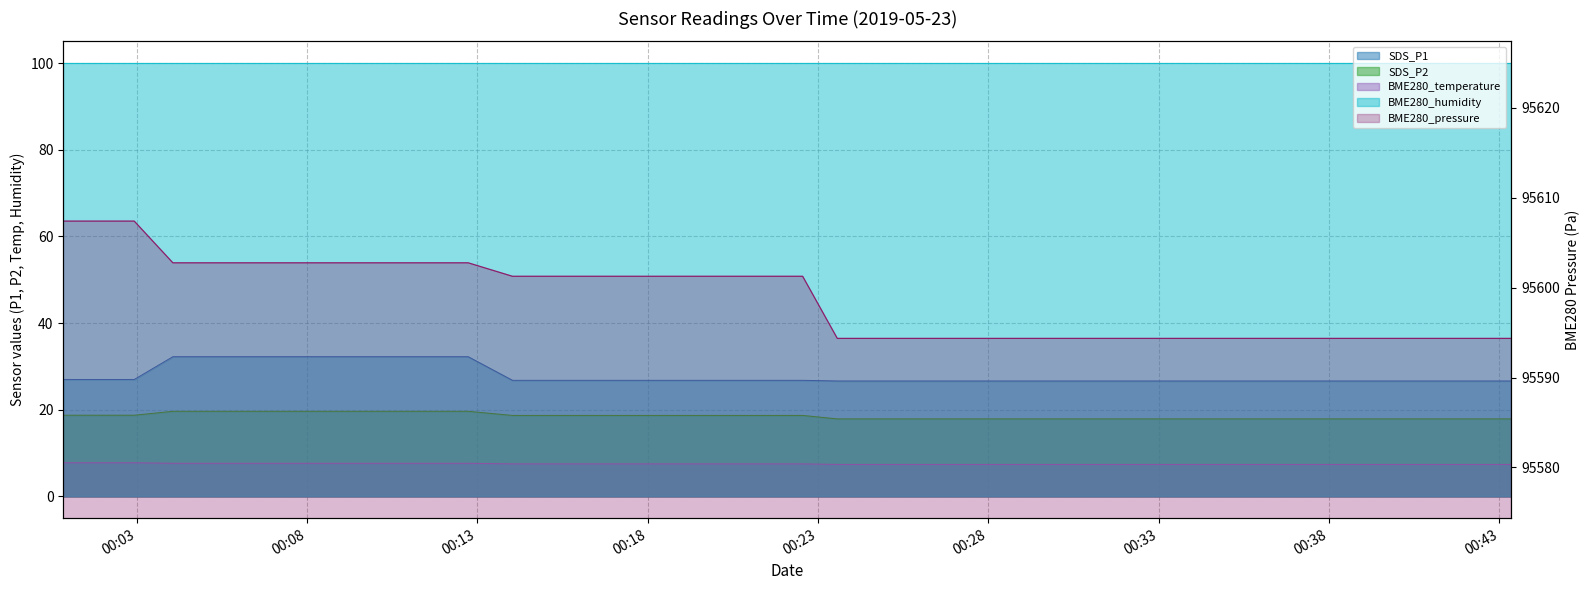

Where is BME280_pressure nearest to the value 95600?

2019/05/23 00:14:02